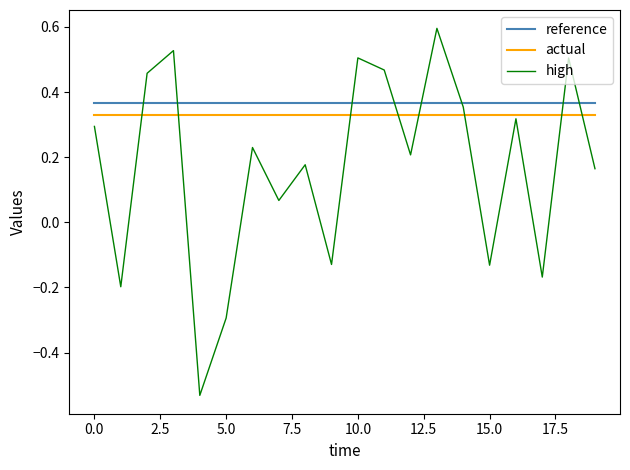

What is the sum of all high values?

3.4